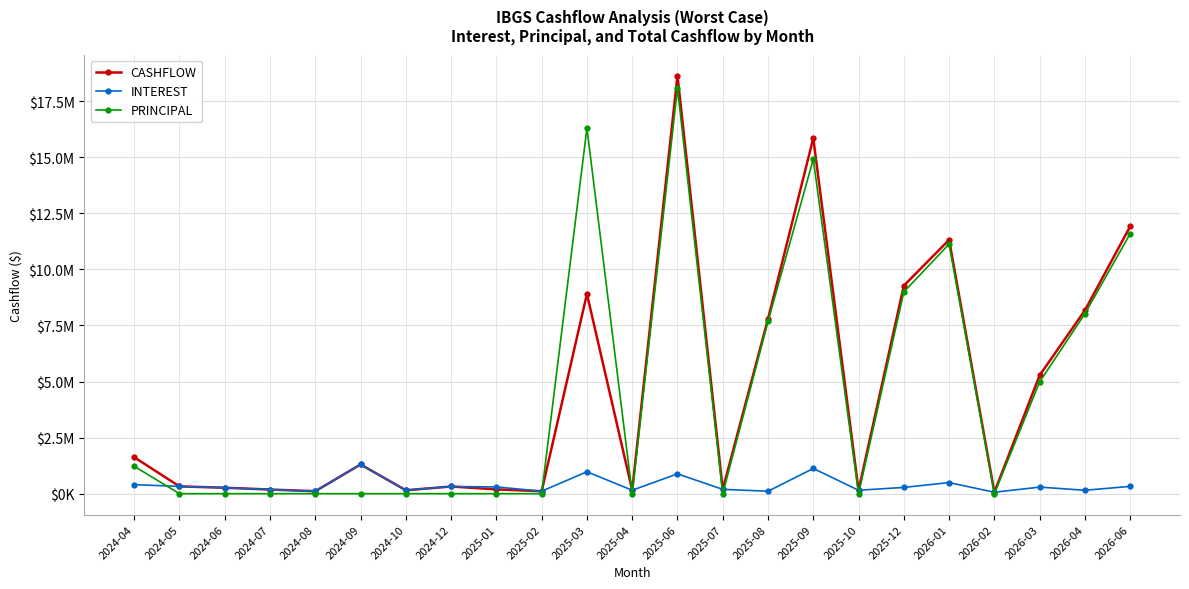

Does the chart display data point markers on the line(s)?

Yes